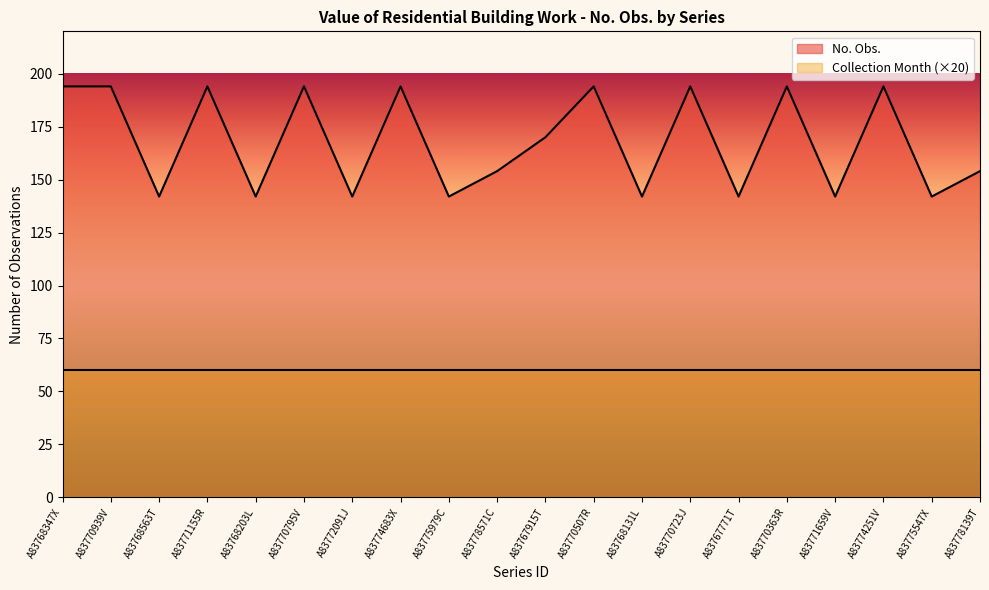

What is the ratio of the value at A83778139T to the value at A83775547X?

1.1